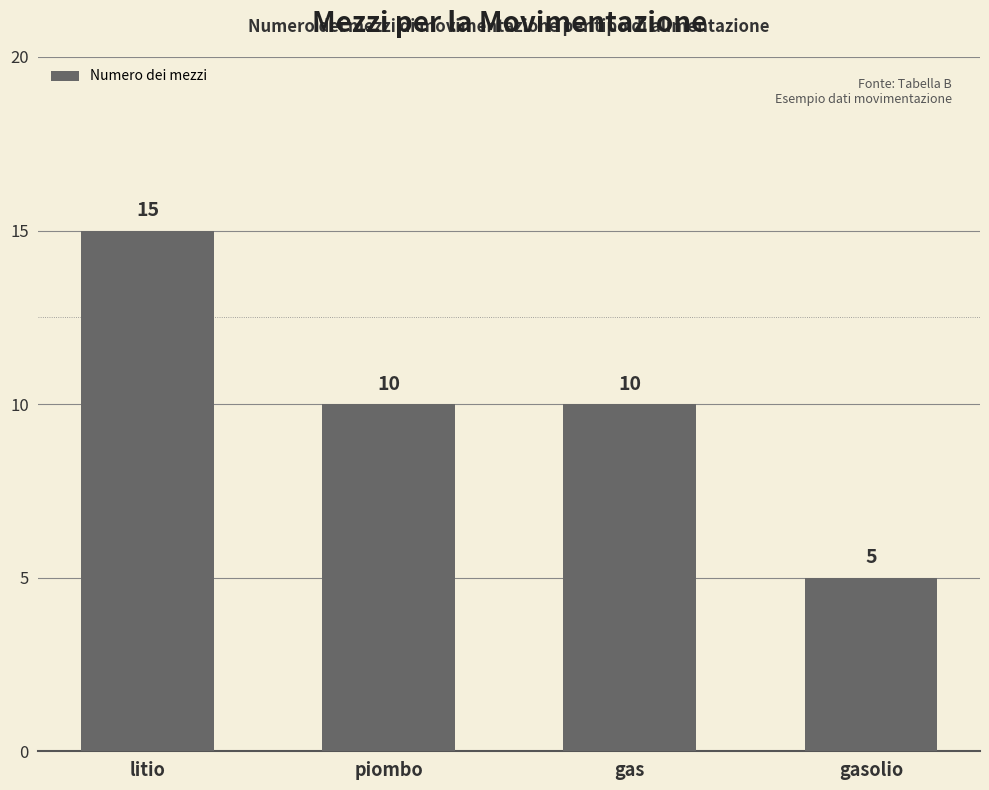

Where does the data first go above 10?

litio